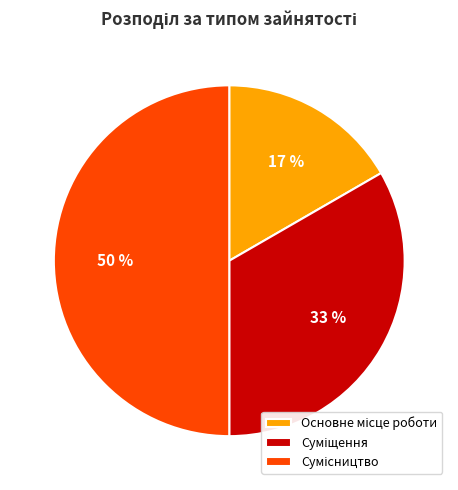

To the nearest percent, what is the average slice percentage?

33%